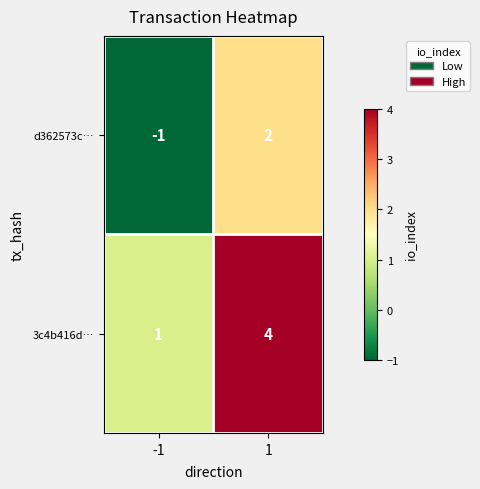

How many values in the d362573c… series are below 2?

1